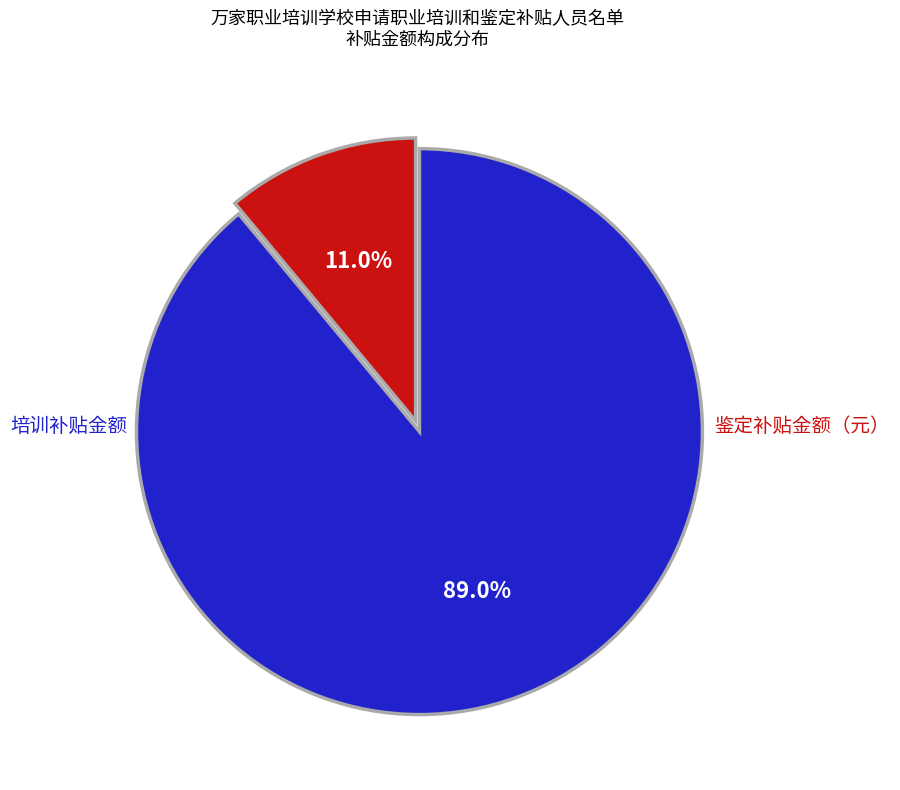

What is the majority slice?

培训补贴金额（元）